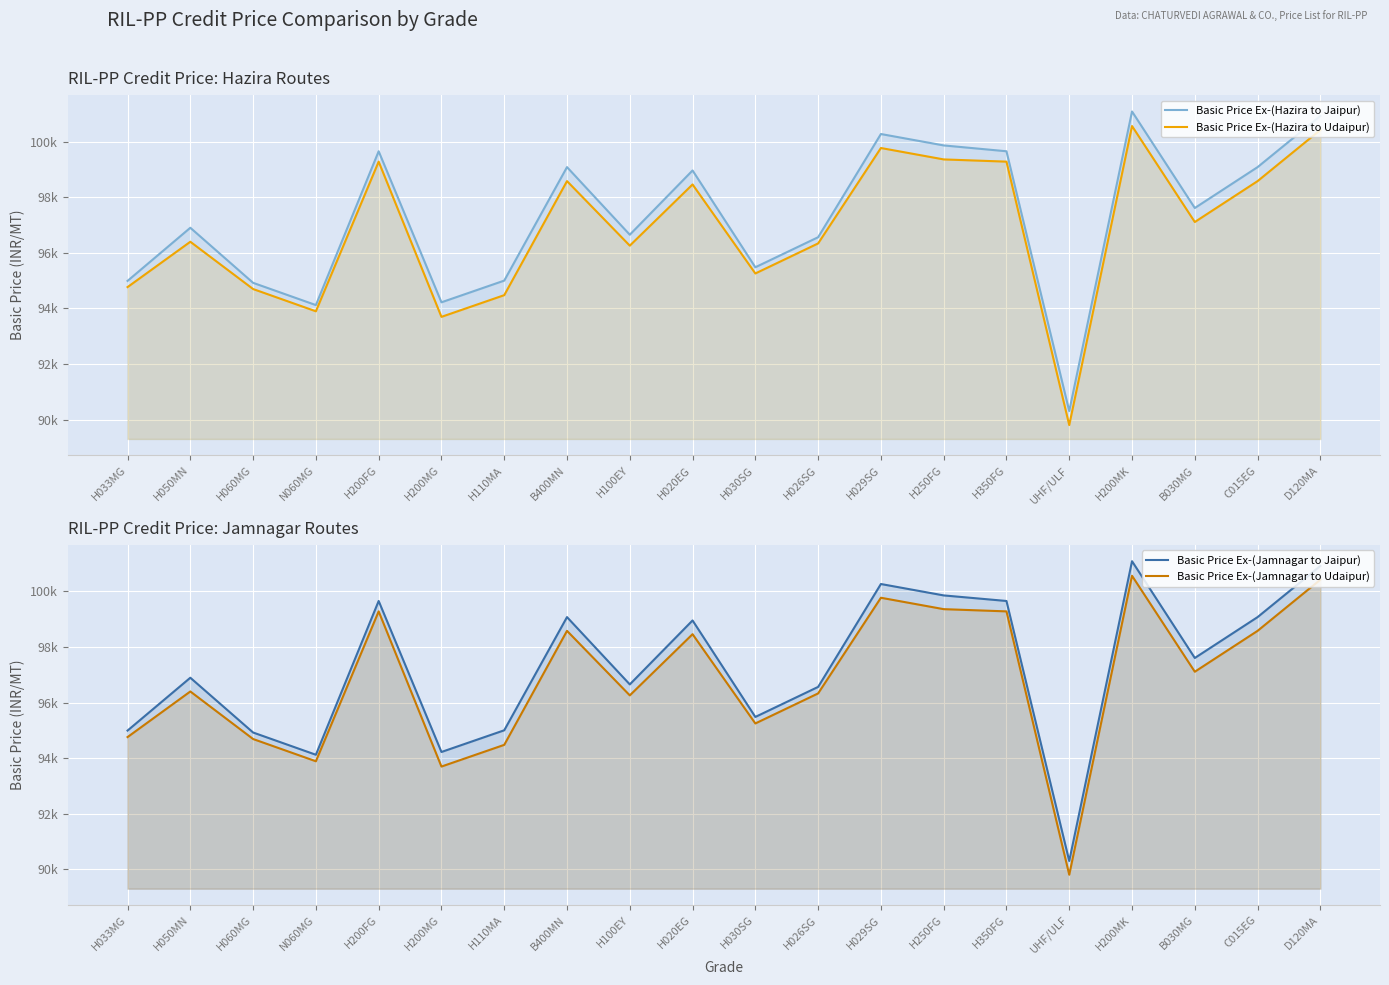

How many values in the Basic Price Ex-(Jamnagar to Jaipur) series are below 97605?

10